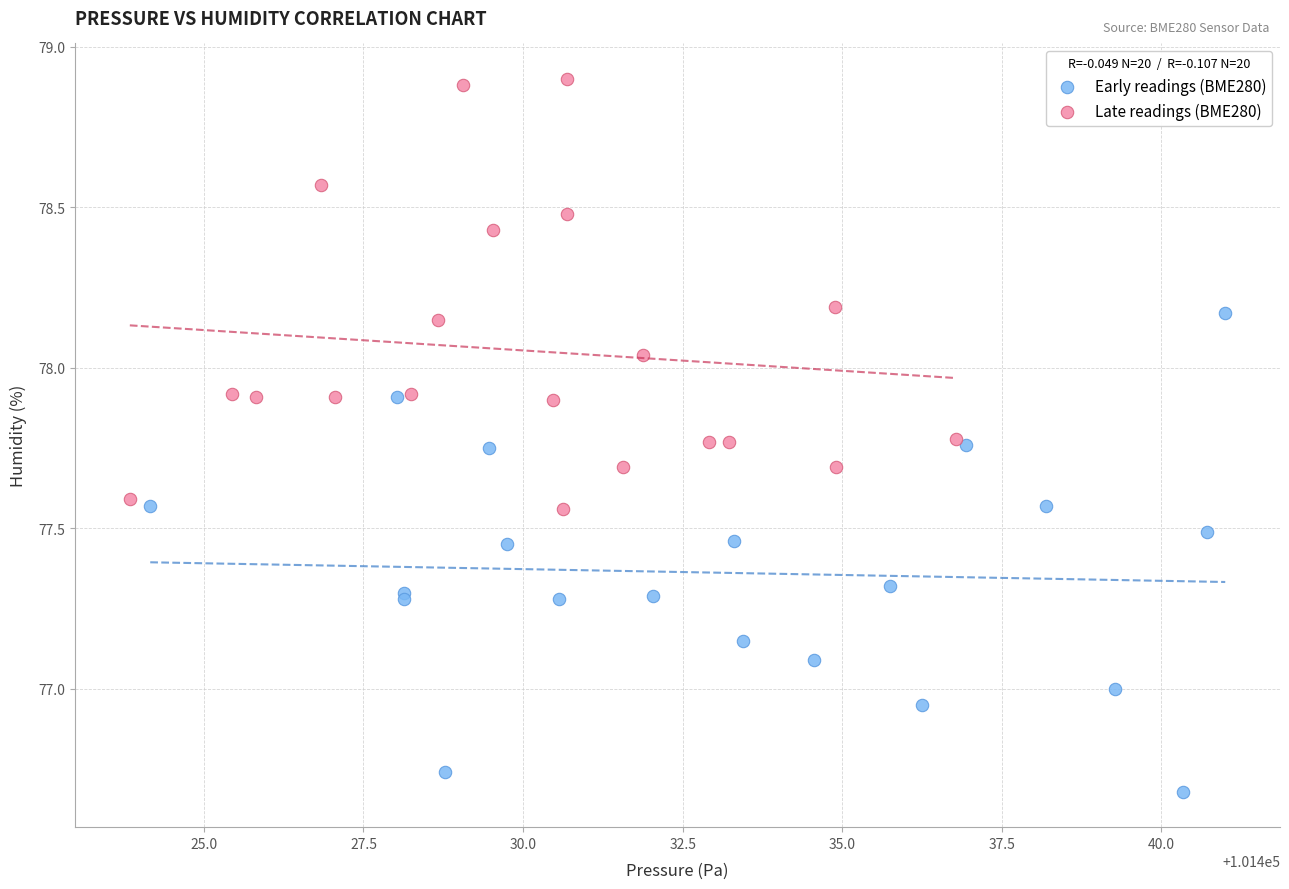

Which series reaches the minimum Y coordinate?

Early readings (BME280)